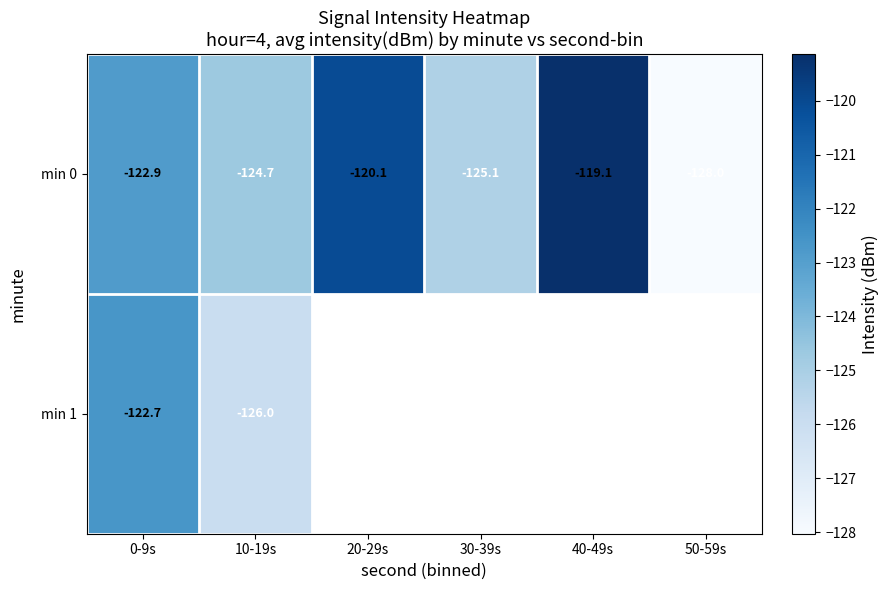

Which series has the largest range (max minus min)?

min 0